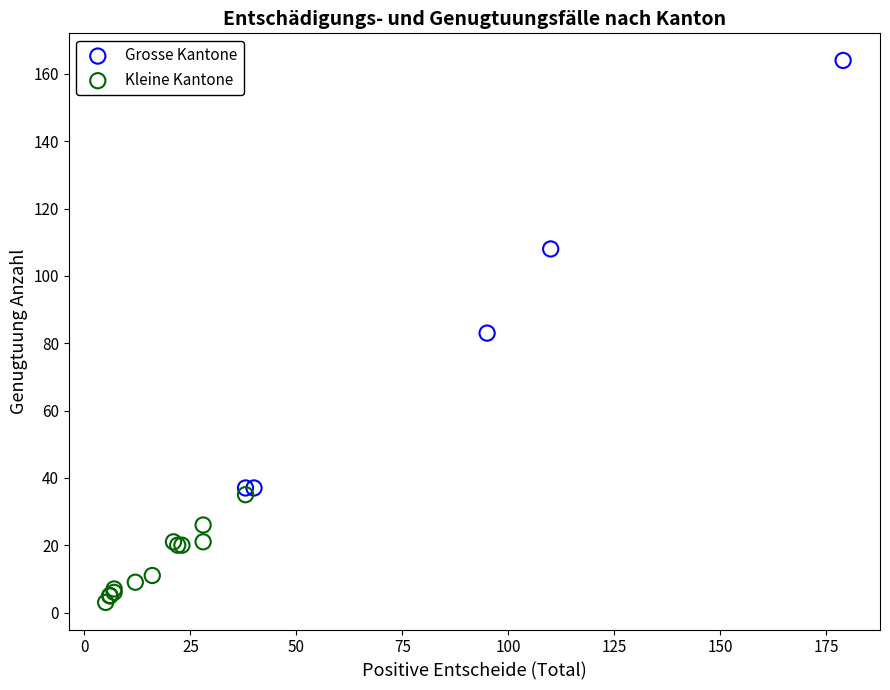

Which series has the widest spread of Y values?

Grosse Kantone